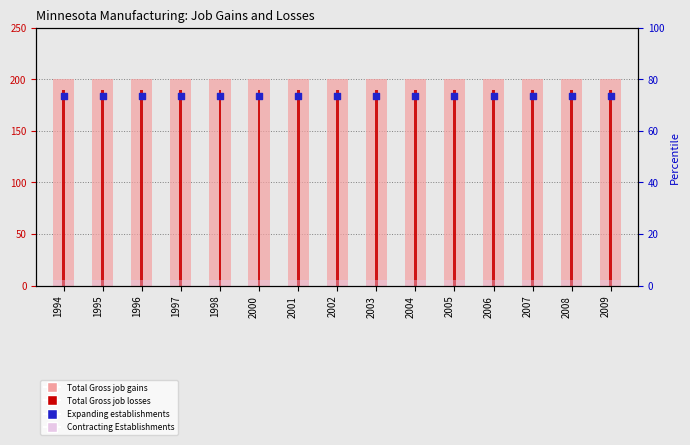

Which series reaches the minimum Y coordinate?

Contracting Establishments